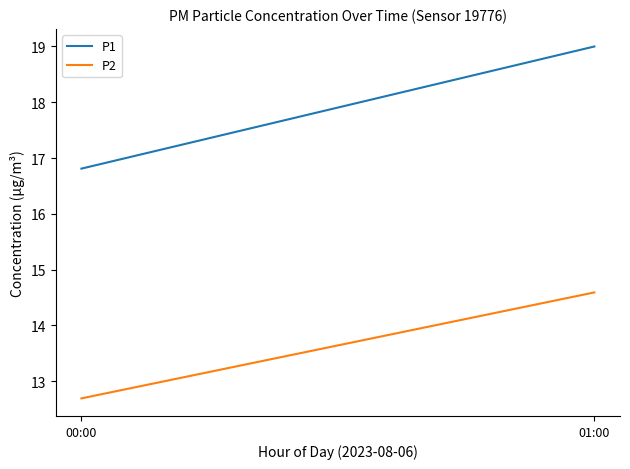

At how many categories does at least one series exceed 14?

2